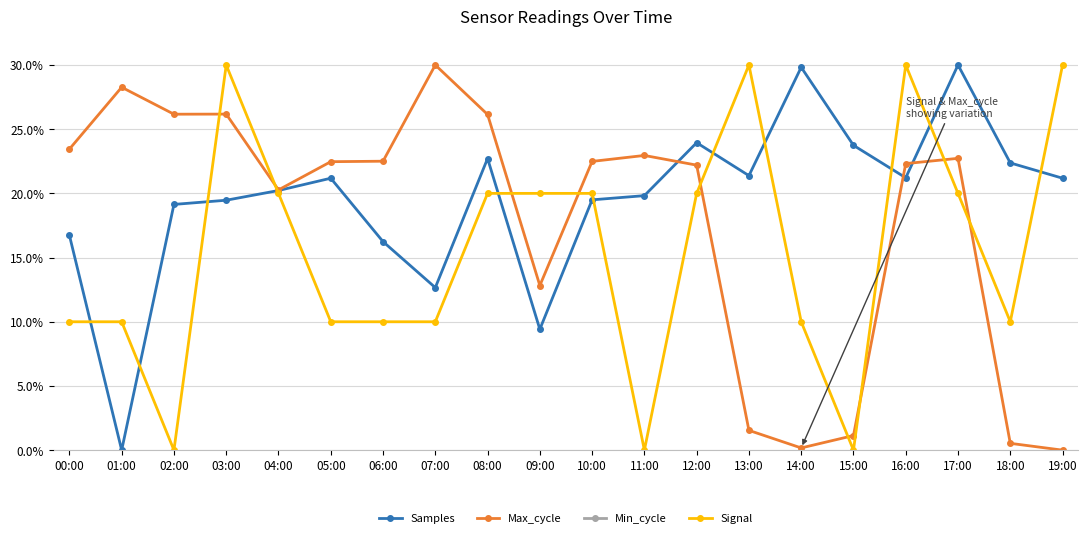

What is the maximum value for Max_cycle?

30.0